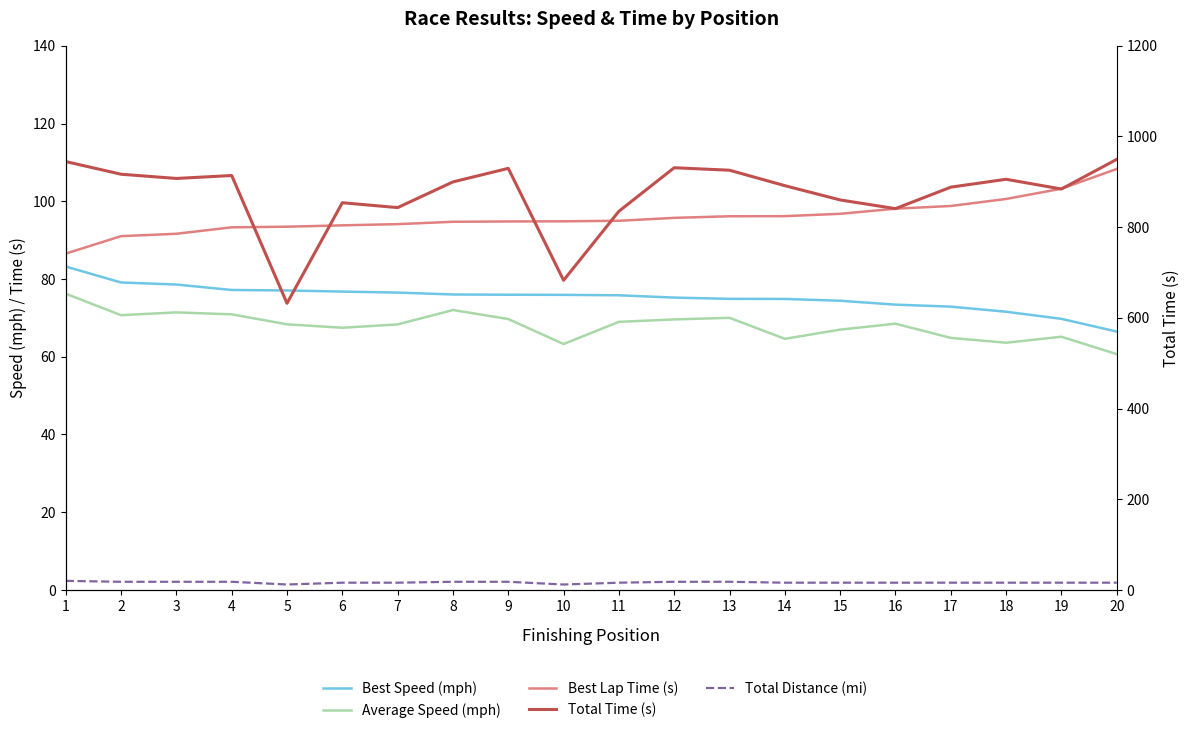

What are all the series names shown in the legend?

Best Speed (mph), Average Speed (mph), Best Lap Time (s), Total Time (s), Total Distance (mi)